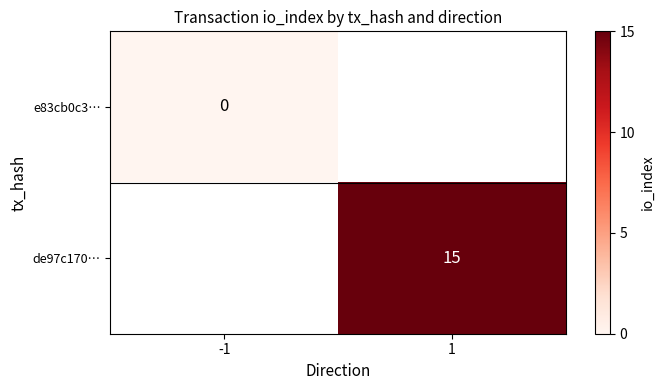

Which category has the lowest value in the de97c170… series?

-1